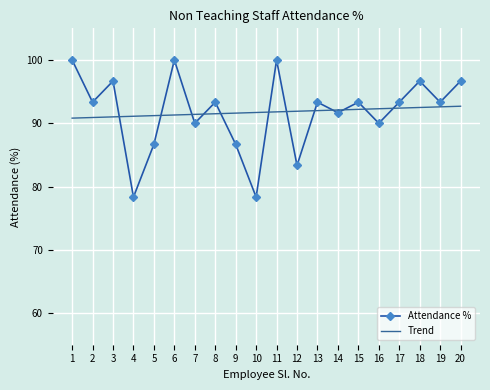

Which series has the largest range (max minus min)?

Attendance %